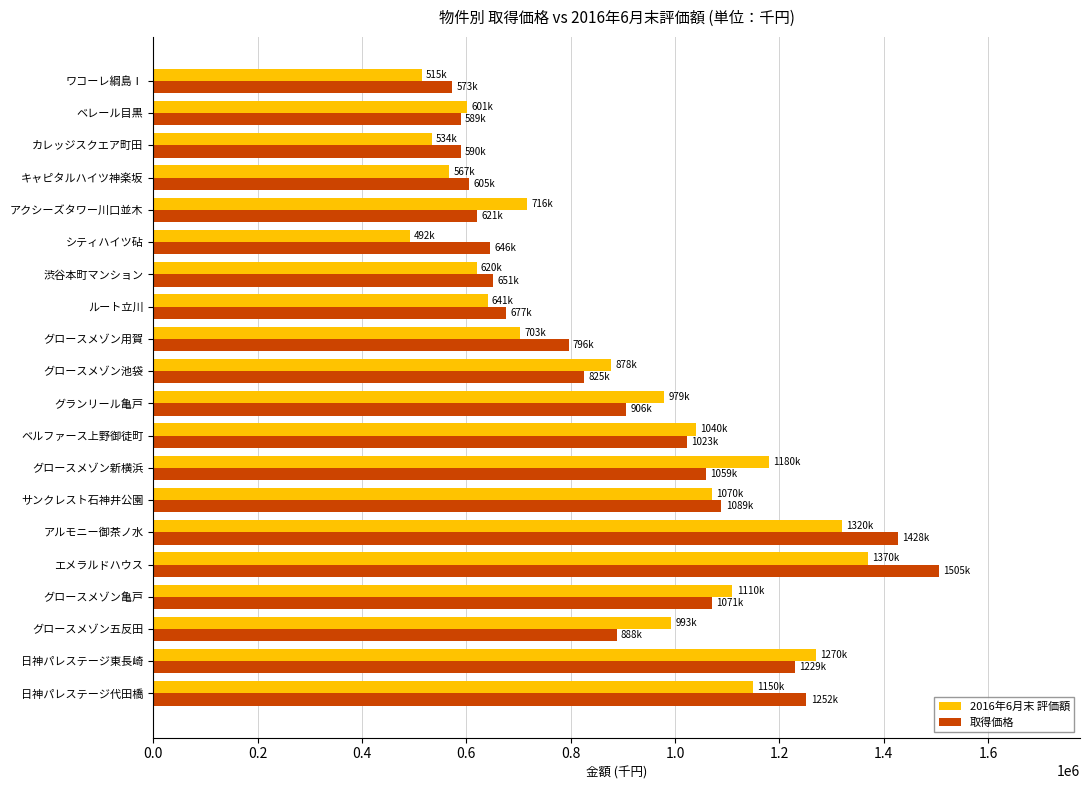

What are all the series names shown in the legend?

2016年6月末 評価額, 取得価格